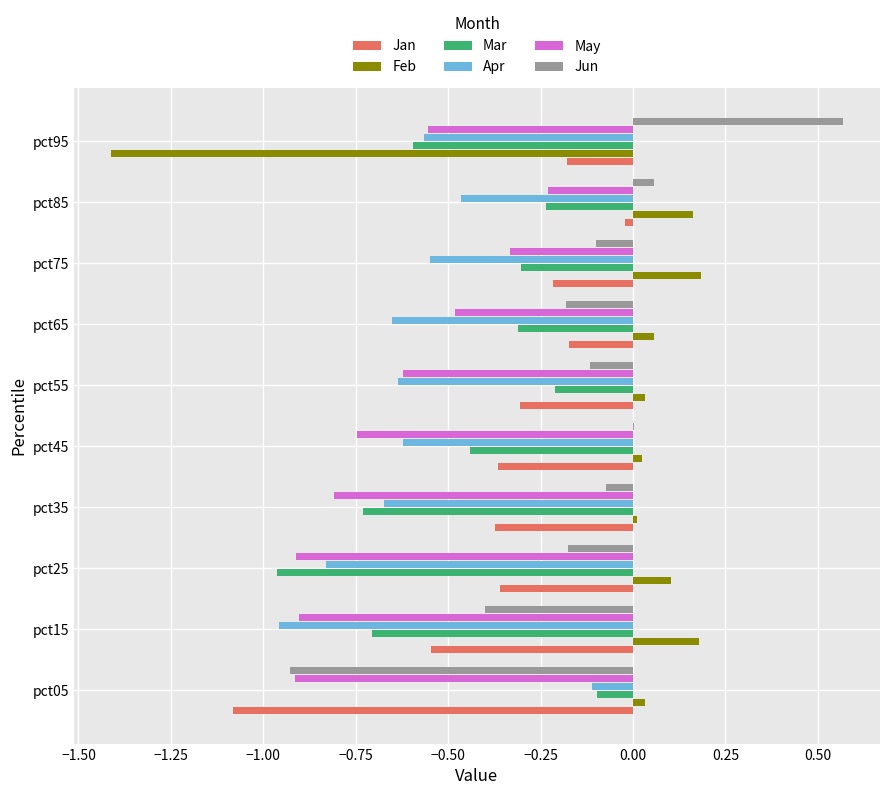

At which category is the sum across all series the highest?

pct85